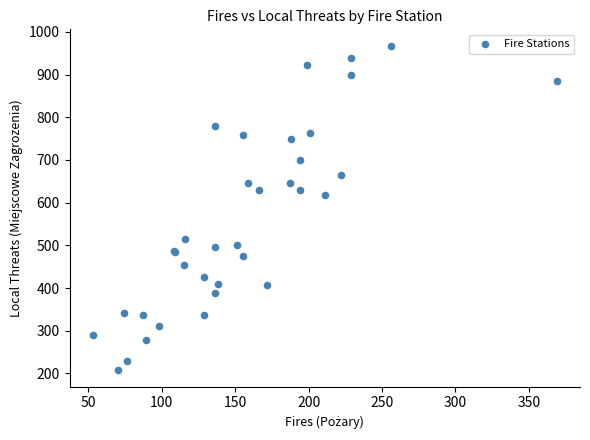

What Y value in the scatter plot is closest to 587?

617